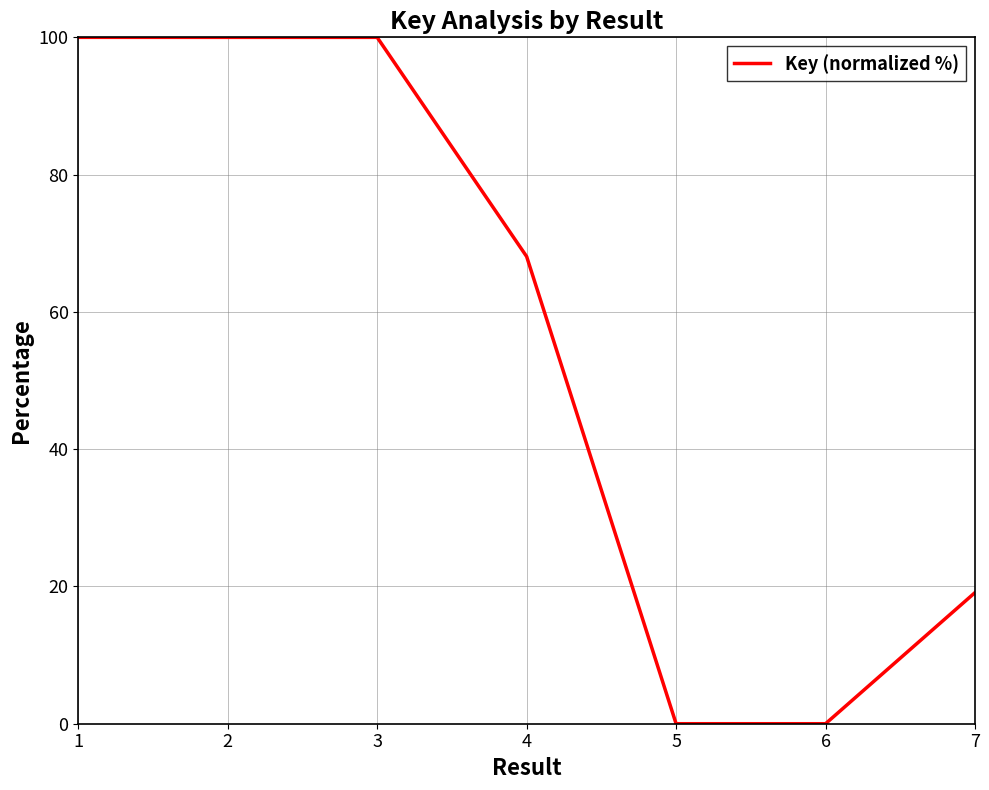

What is the sum of all values?

387.2